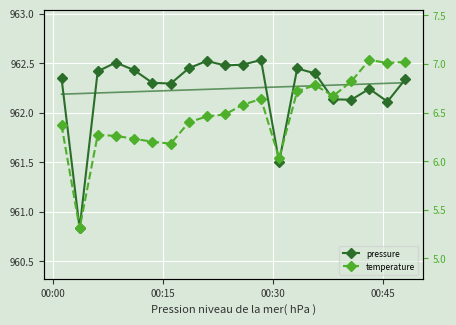

How many categories are shown in the chart?

20